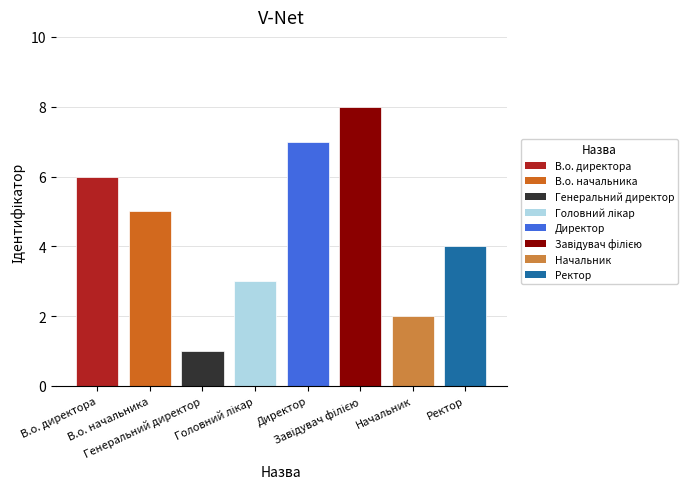

Does the chart contain stacked bars?

No